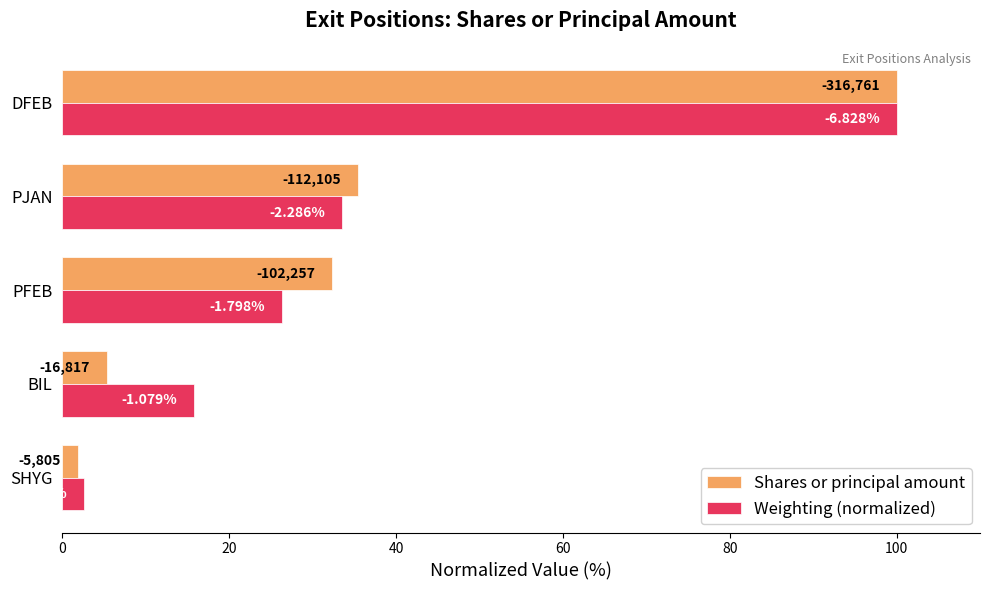

What is the value of the Weighting (normalized) bar at the 2nd from the left?

15.8